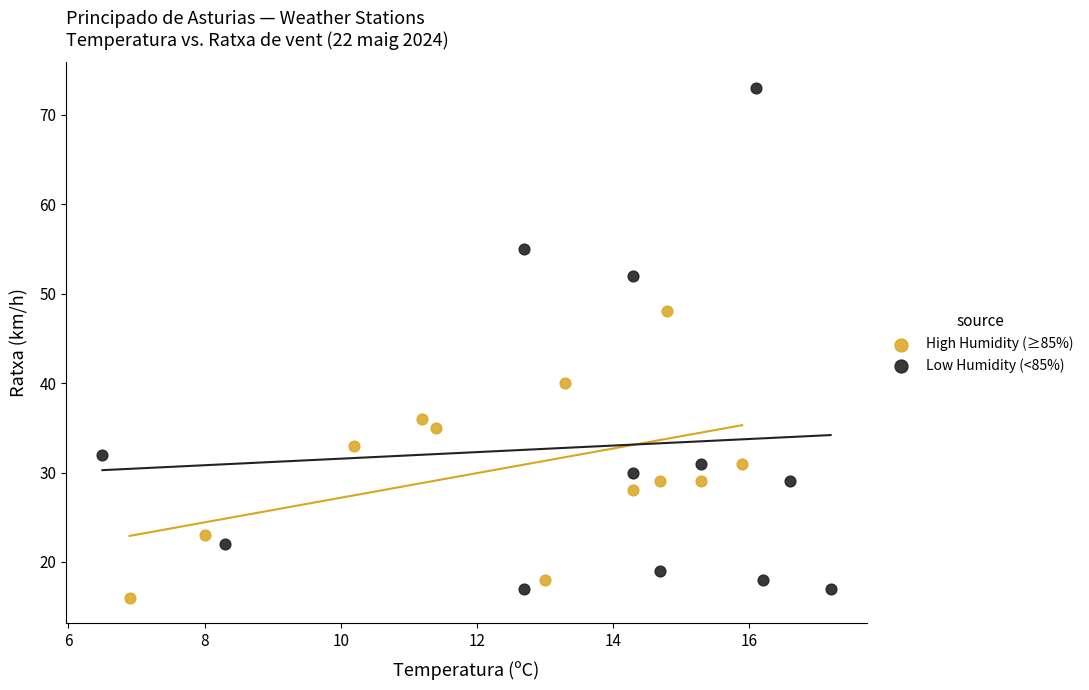

Which series reaches the maximum Y coordinate?

Low Humidity (<85%)